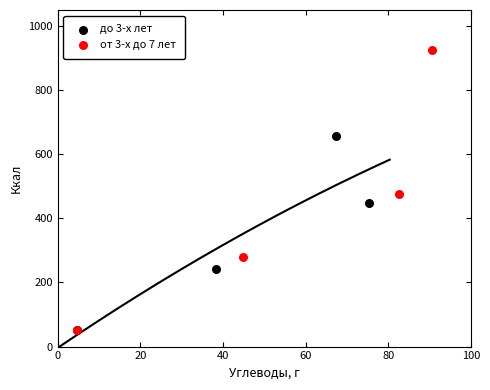

Which series has the widest spread of Y values?

от 3-х до 7 лет